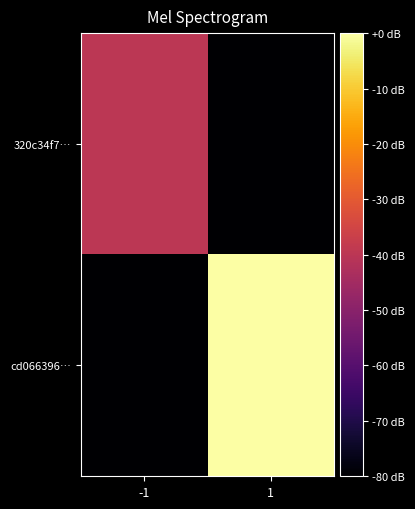

Which series changed the most between -1 and 1?

cd066396…